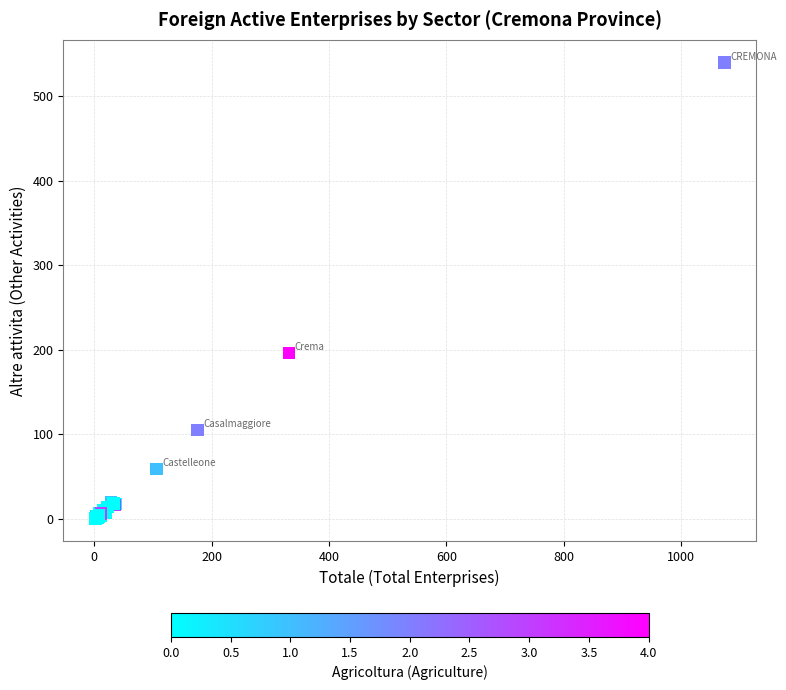

What Y value in the scatter plot is closest to 270?

196